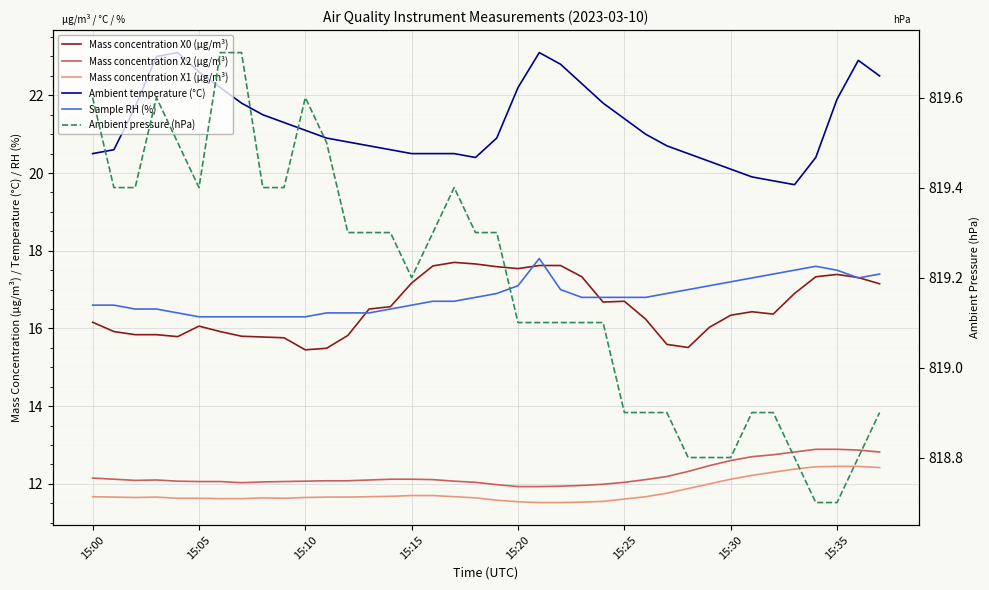

What is the greatest value displayed?

819.7